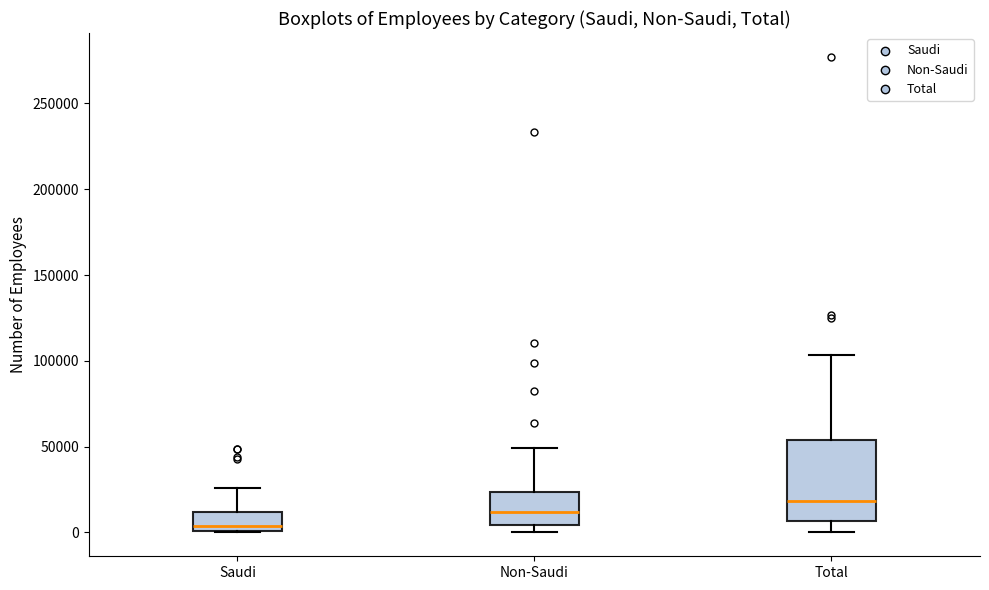

Where does the upper whisker of the box for Saudi end on the y-axis? The values are not printed on the chart, so give them approximately, as read against the axis.

25000